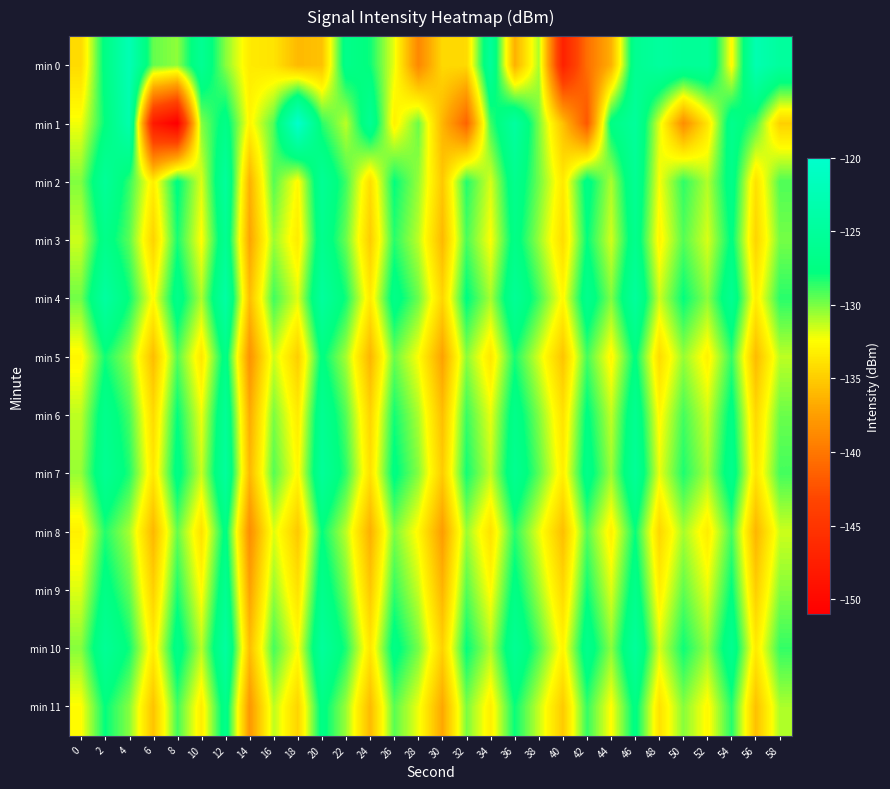

How many series are shown in this chart?

12